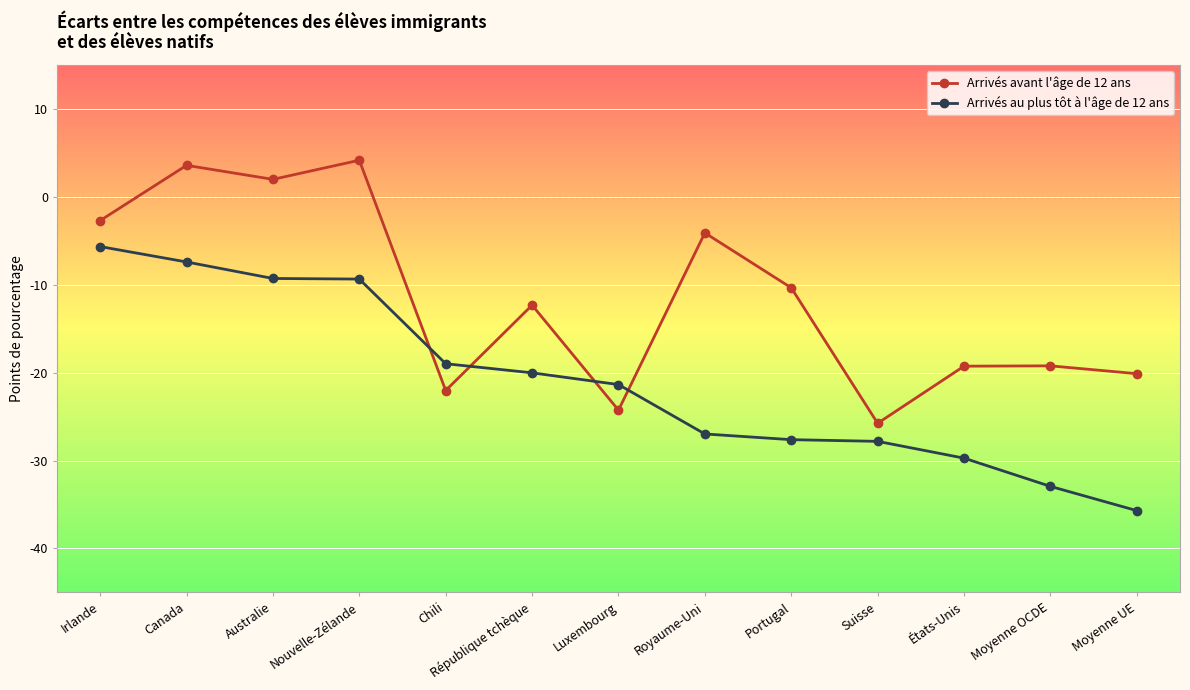

Which category has the lowest value in the Arrivés au plus tôt à l'âge de 12 ans series?

Moyenne UE